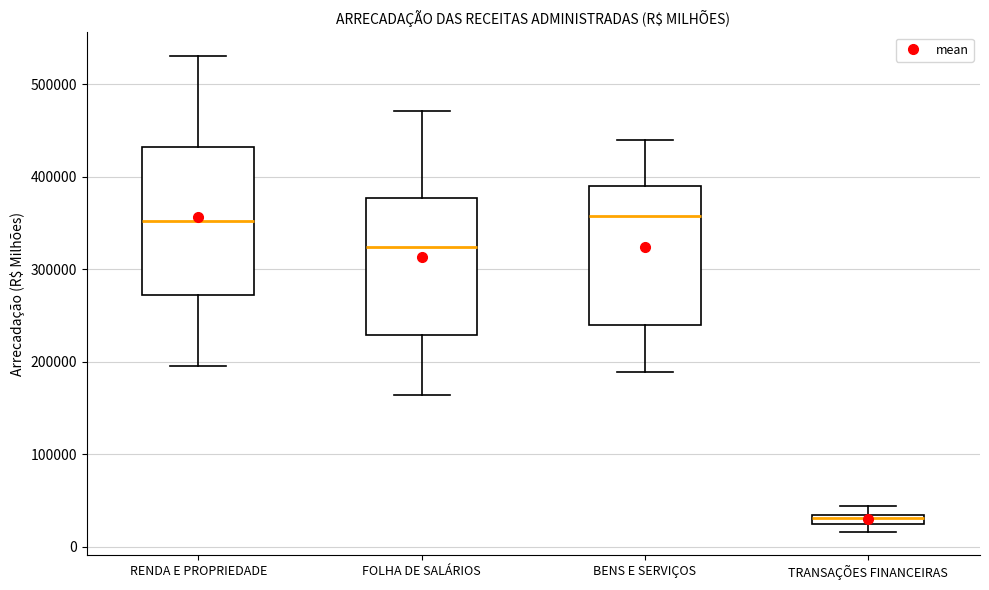

Where is the lower edge of the box for TRANSAÇÕES FINANCEIRAS on the y-axis? The values are not printed on the chart, so give them approximately, as read against the axis.

20000